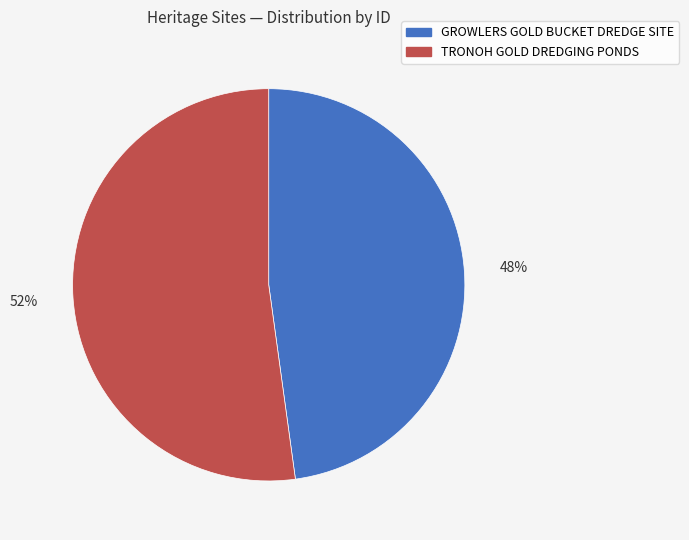

Does any single category account for the majority?

Yes